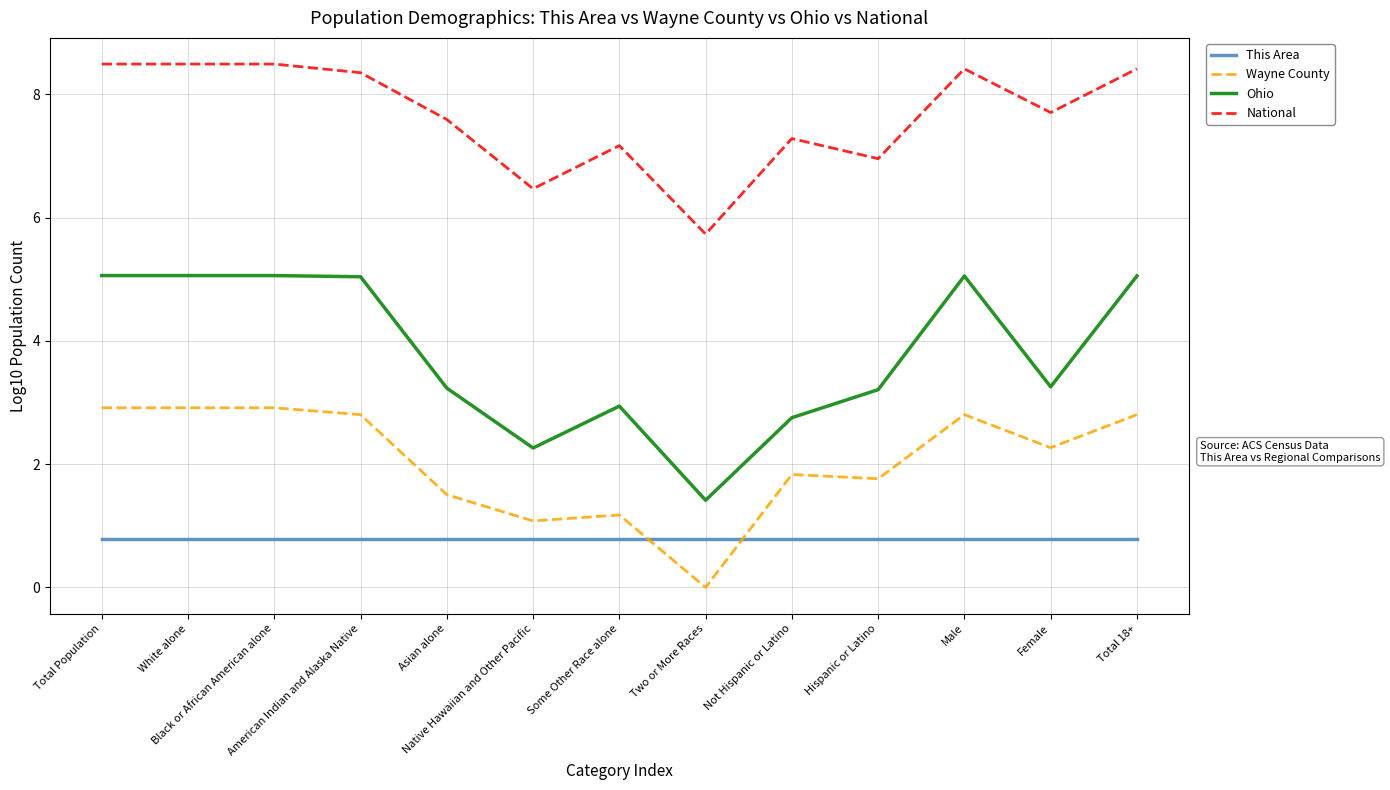

What is the spread (max minus min) of values at American Indian and Alaska Native?

7.6